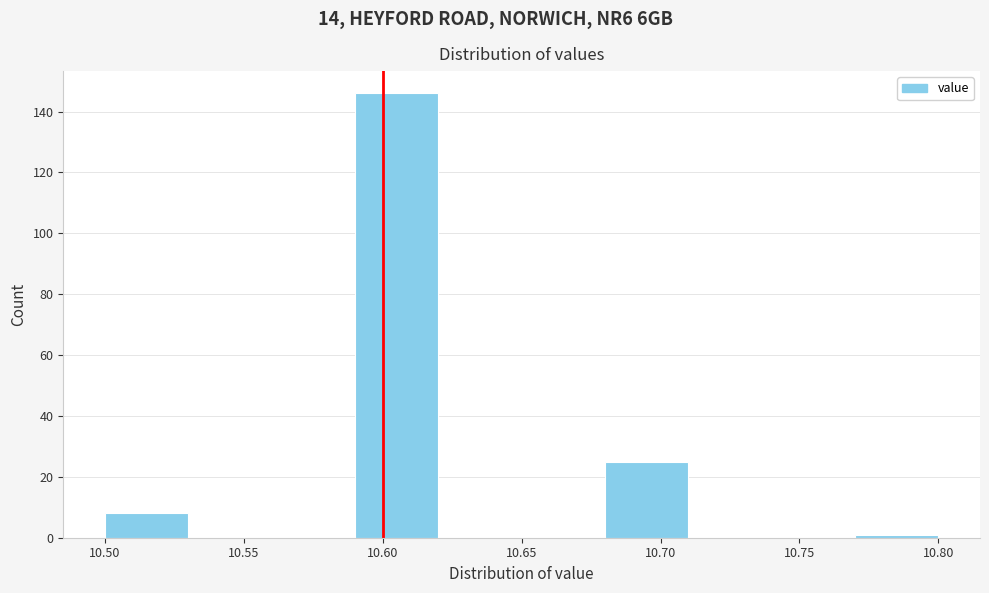

What is the height of the bar covering 10.68 to 10.71 on the x-axis? The values are not printed on the chart, so give them approximately, as read against the axis.

26